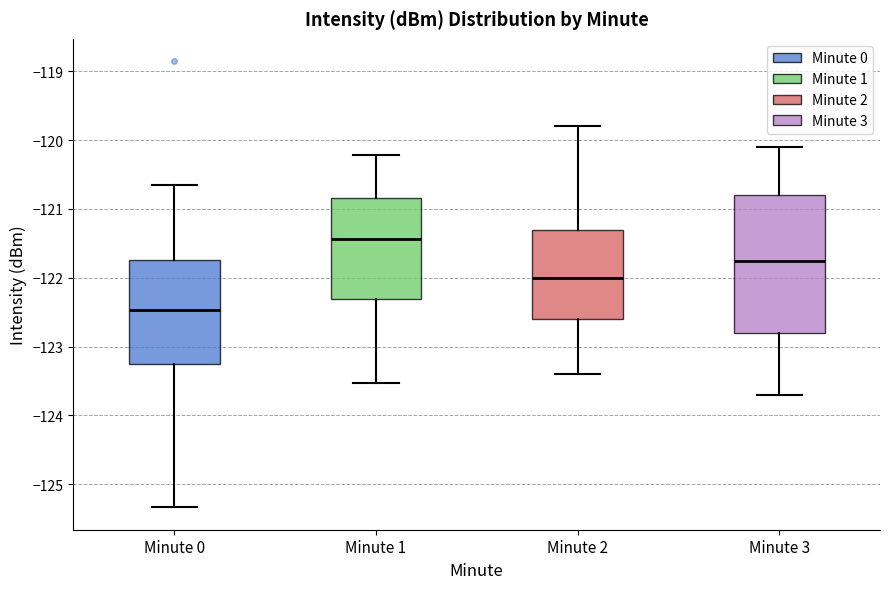

Which box's median line is the highest?

Minute 1